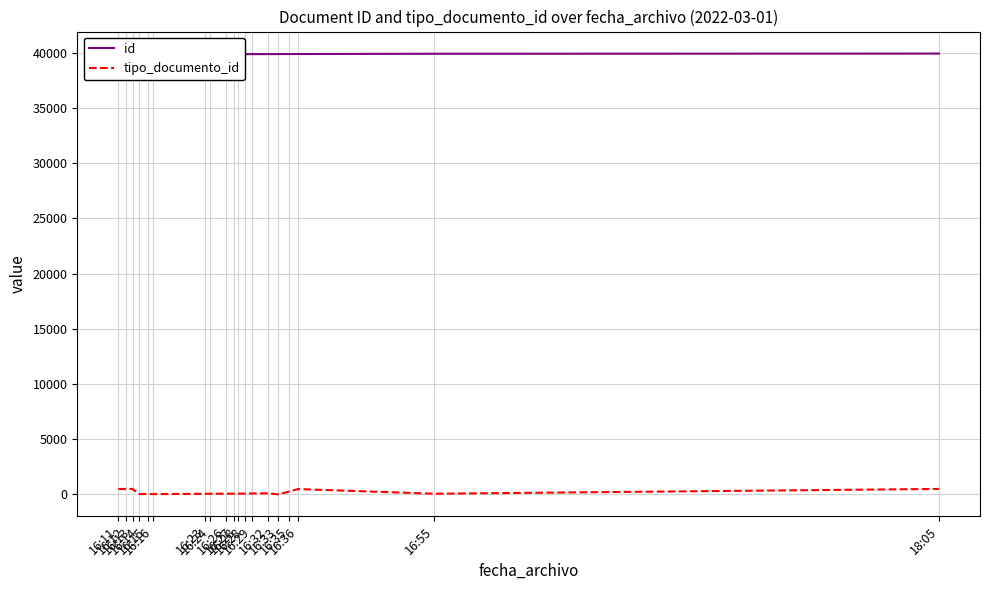

Which series has the largest range (max minus min)?

tipo_documento_id